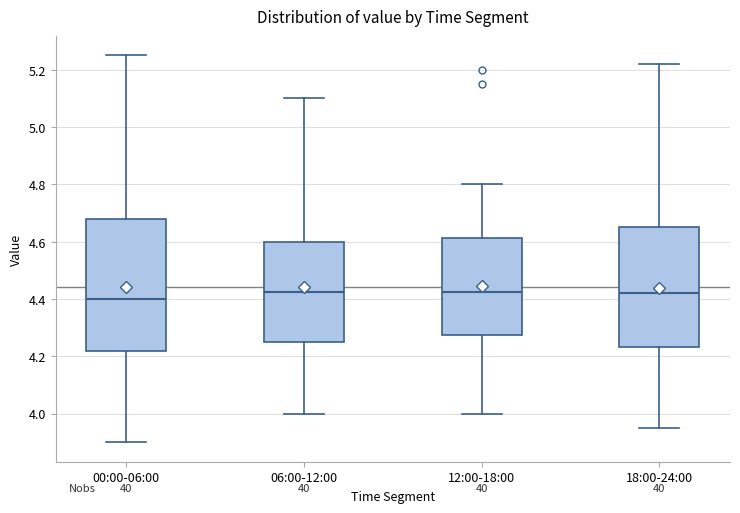

Which box is the tallest, from its lower edge to its upper edge?

00:00-06:00